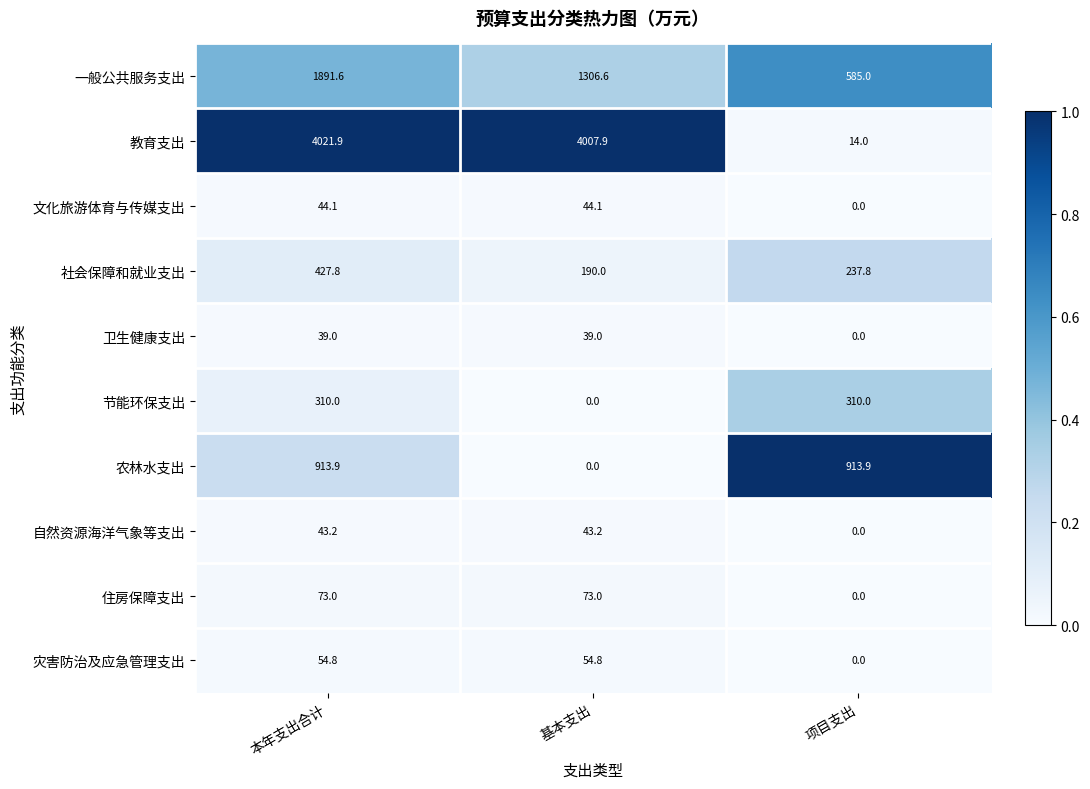

How many series are shown in this chart?

10